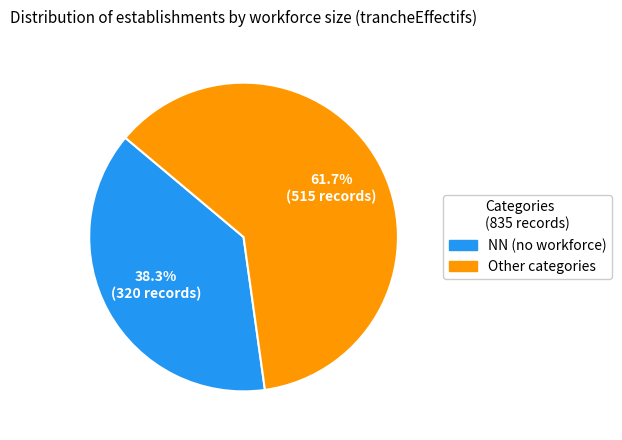

Is there a majority slice in this chart?

Yes